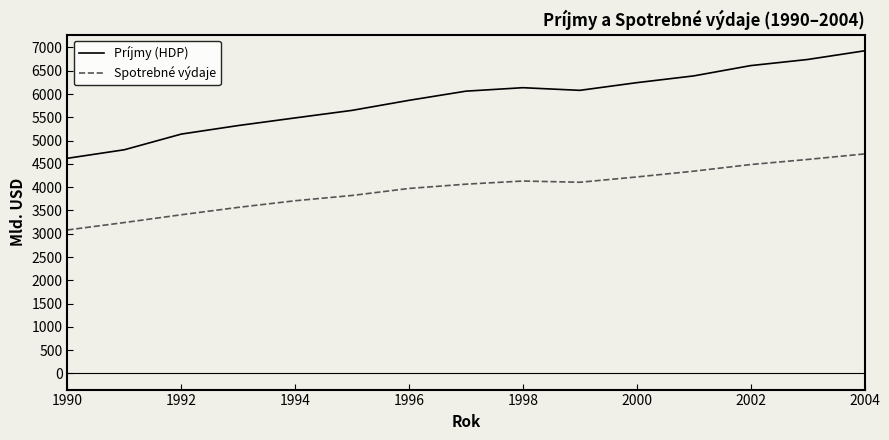

Which series has the largest total across all categories?

Príjmy (HDP)